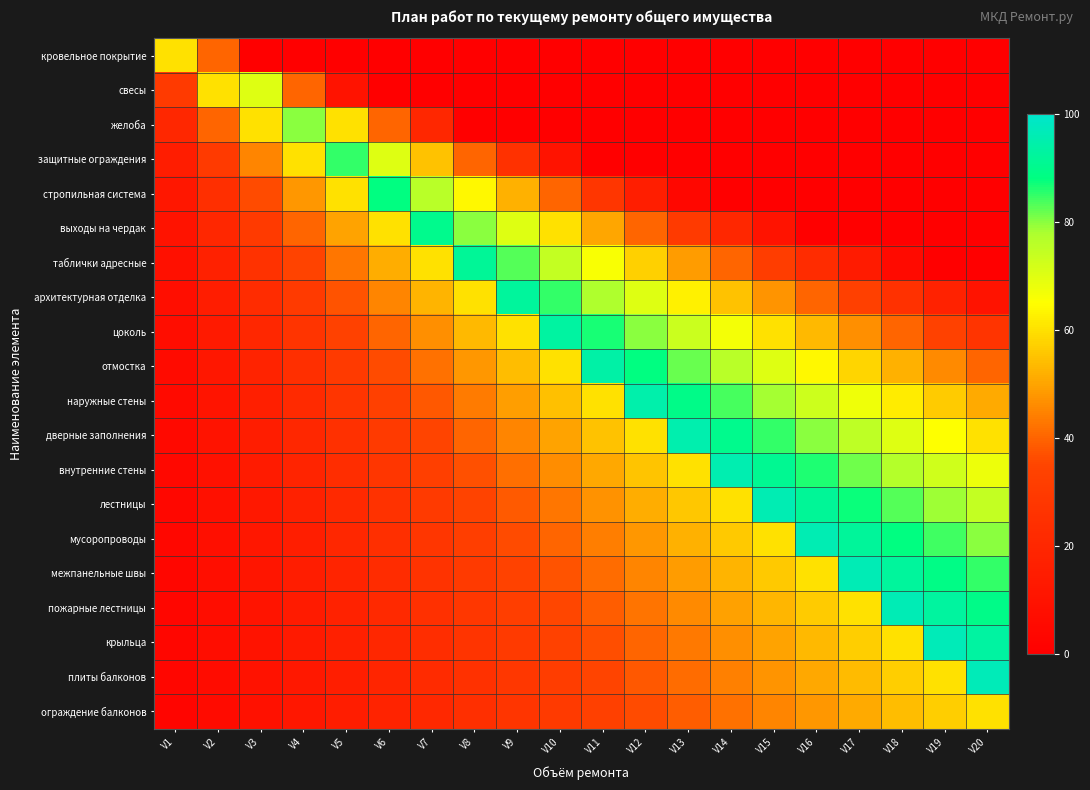

Reading left to right, list all the values displayed in this chart.

кровельное покрытие: V1=60.0	V2=40.0	V3=0.0	V4=0.0	V5=0.0	V6=0.0	V7=0.0	V8=0.0	V9=0.0	V10=0.0	V11=0.0	V12=0.0	V13=0.0	V14=0.0	V15=0.0	V16=0.0	V17=0.0	V18=0.0	V19=0.0	V20=0.0
свесы: V1=30.0	V2=60.0	V3=70.0	V4=40.0	V5=10.0	V6=0.0	V7=0.0	V8=0.0	V9=0.0	V10=0.0	V11=0.0	V12=0.0	V13=0.0	V14=0.0	V15=0.0	V16=0.0	V17=0.0	V18=0.0	V19=0.0	V20=0.0
желоба: V1=20.0	V2=40.0	V3=60.0	V4=80.0	V5=60.0	V6=40.0	V7=20.0	V8=0.0	V9=0.0	V10=0.0	V11=0.0	V12=0.0	V13=0.0	V14=0.0	V15=0.0	V16=0.0	V17=0.0	V18=0.0	V19=0.0	V20=0.0
защитные ограждения: V1=15.0	V2=30.0	V3=45.0	V4=60.0	V5=85.0	V6=70.0	V7=55.0	V8=40.0	V9=25.0	V10=10.0	V11=0.0	V12=0.0	V13=0.0	V14=0.0	V15=0.0	V16=0.0	V17=0.0	V18=0.0	V19=0.0	V20=0.0
стропильная система: V1=12.0	V2=24.0	V3=36.0	V4=48.0	V5=60.0	V6=88.0	V7=76.0	V8=64.0	V9=52.0	V10=40.0	V11=28.0	V12=16.0	V13=4.0	V14=0.0	V15=0.0	V16=0.0	V17=0.0	V18=0.0	V19=0.0	V20=0.0
выходы на чердак: V1=10.0	V2=20.0	V3=30.0	V4=40.0	V5=50.0	V6=60.0	V7=90.0	V8=80.0	V9=70.0	V10=60.0	V11=50.0	V12=40.0	V13=30.0	V14=20.0	V15=10.0	V16=0.0	V17=0.0	V18=0.0	V19=0.0	V20=0.0
таблички адресные: V1=8.6	V2=17.1	V3=25.7	V4=34.3	V5=42.9	V6=51.4	V7=60.0	V8=91.4	V9=82.9	V10=74.3	V11=65.7	V12=57.1	V13=48.6	V14=40.0	V15=31.4	V16=22.9	V17=14.3	V18=5.7	V19=0.0	V20=0.0
архитектурная отделка: V1=7.5	V2=15.0	V3=22.5	V4=30.0	V5=37.5	V6=45.0	V7=52.5	V8=60.0	V9=92.5	V10=85.0	V11=77.5	V12=70.0	V13=62.5	V14=55.0	V15=47.5	V16=40.0	V17=32.5	V18=25.0	V19=17.5	V20=10.0
цоколь: V1=6.7	V2=13.3	V3=20.0	V4=26.7	V5=33.3	V6=40.0	V7=46.7	V8=53.3	V9=60.0	V10=93.3	V11=86.7	V12=80.0	V13=73.3	V14=66.7	V15=60.0	V16=53.3	V17=46.7	V18=40.0	V19=33.3	V20=26.7
отмостка: V1=6.0	V2=12.0	V3=18.0	V4=24.0	V5=30.0	V6=36.0	V7=42.0	V8=48.0	V9=54.0	V10=60.0	V11=94.0	V12=88.0	V13=82.0	V14=76.0	V15=70.0	V16=64.0	V17=58.0	V18=52.0	V19=46.0	V20=40.0
наружные стены: V1=5.5	V2=10.9	V3=16.4	V4=21.8	V5=27.3	V6=32.7	V7=38.2	V8=43.6	V9=49.1	V10=54.5	V11=60.0	V12=94.5	V13=89.1	V14=83.6	V15=78.2	V16=72.7	V17=67.3	V18=61.8	V19=56.4	V20=50.9
дверные заполнения: V1=5.0	V2=10.0	V3=15.0	V4=20.0	V5=25.0	V6=30.0	V7=35.0	V8=40.0	V9=45.0	V10=50.0	V11=55.0	V12=60.0	V13=95.0	V14=90.0	V15=85.0	V16=80.0	V17=75.0	V18=70.0	V19=65.0	V20=60.0
внутренние стены: V1=4.6	V2=9.2	V3=13.8	V4=18.5	V5=23.1	V6=27.7	V7=32.3	V8=36.9	V9=41.5	V10=46.2	V11=50.8	V12=55.4	V13=60.0	V14=95.4	V15=90.8	V16=86.2	V17=81.5	V18=76.9	V19=72.3	V20=67.7
лестницы: V1=4.3	V2=8.6	V3=12.9	V4=17.1	V5=21.4	V6=25.7	V7=30.0	V8=34.3	V9=38.6	V10=42.9	V11=47.1	V12=51.4	V13=55.7	V14=60.0	V15=95.7	V16=91.4	V17=87.1	V18=82.9	V19=78.6	V20=74.3
мусоропроводы: V1=4.0	V2=8.0	V3=12.0	V4=16.0	V5=20.0	V6=24.0	V7=28.0	V8=32.0	V9=36.0	V10=40.0	V11=44.0	V12=48.0	V13=52.0	V14=56.0	V15=60.0	V16=96.0	V17=92.0	V18=88.0	V19=84.0	V20=80.0
межпанельные швы: V1=3.7	V2=7.5	V3=11.2	V4=15.0	V5=18.7	V6=22.5	V7=26.2	V8=30.0	V9=33.7	V10=37.5	V11=41.2	V12=45.0	V13=48.7	V14=52.5	V15=56.2	V16=60.0	V17=96.3	V18=92.5	V19=88.8	V20=85.0
пожарные лестницы: V1=3.5	V2=7.1	V3=10.6	V4=14.1	V5=17.6	V6=21.2	V7=24.7	V8=28.2	V9=31.8	V10=35.3	V11=38.8	V12=42.4	V13=45.9	V14=49.4	V15=52.9	V16=56.5	V17=60.0	V18=96.5	V19=92.9	V20=89.4
крыльца: V1=3.3	V2=6.7	V3=10.0	V4=13.3	V5=16.7	V6=20.0	V7=23.3	V8=26.7	V9=30.0	V10=33.3	V11=36.7	V12=40.0	V13=43.3	V14=46.7	V15=50.0	V16=53.3	V17=56.7	V18=60.0	V19=96.7	V20=93.3
плиты балконов: V1=3.2	V2=6.3	V3=9.5	V4=12.6	V5=15.8	V6=18.9	V7=22.1	V8=25.3	V9=28.4	V10=31.6	V11=34.7	V12=37.9	V13=41.1	V14=44.2	V15=47.4	V16=50.5	V17=53.7	V18=56.8	V19=60.0	V20=96.8
ограждение балконов: V1=3.0	V2=6.0	V3=9.0	V4=12.0	V5=15.0	V6=18.0	V7=21.0	V8=24.0	V9=27.0	V10=30.0	V11=33.0	V12=36.0	V13=39.0	V14=42.0	V15=45.0	V16=48.0	V17=51.0	V18=54.0	V19=57.0	V20=60.0